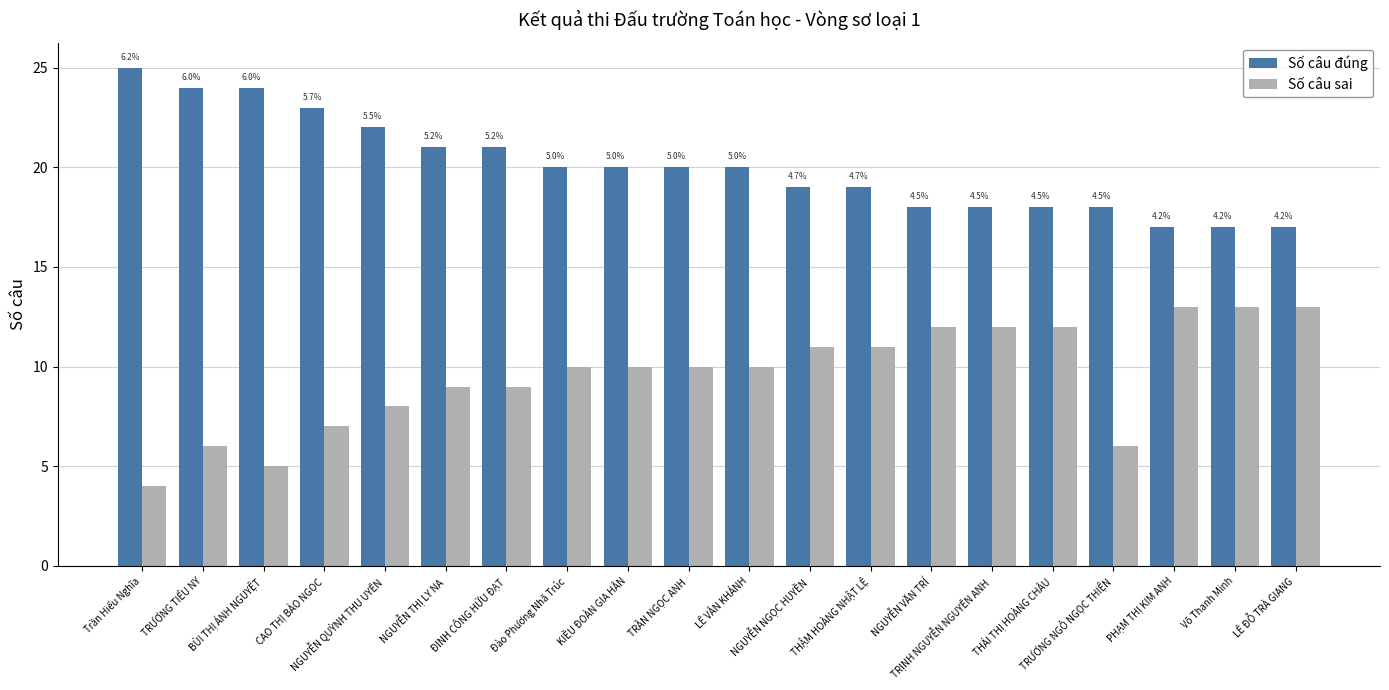

How many bars are there in each group?

2